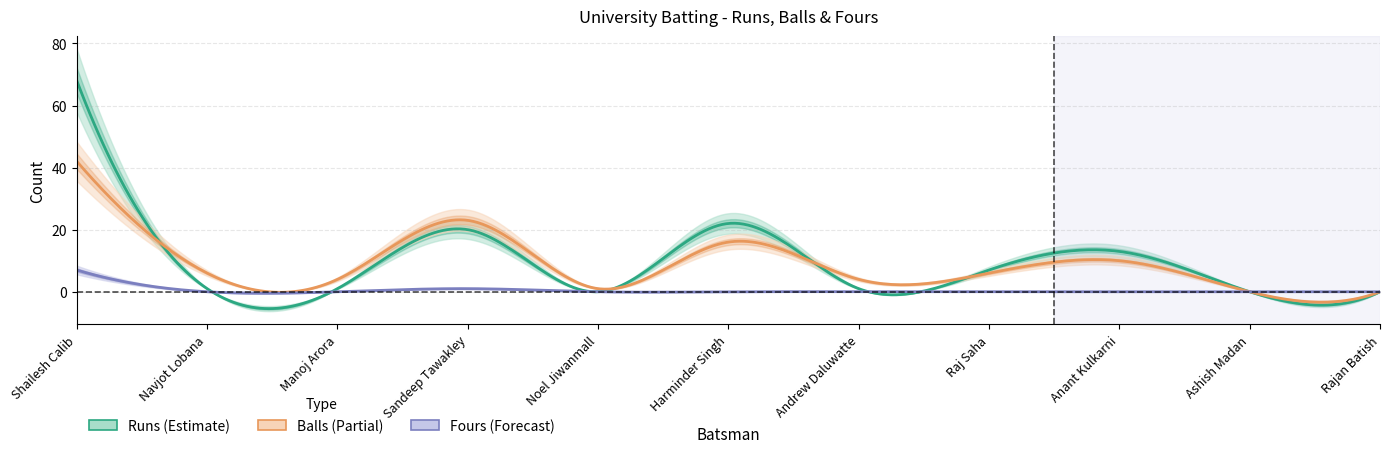

What is the label of the 1st point from the right?

Rajan Batish